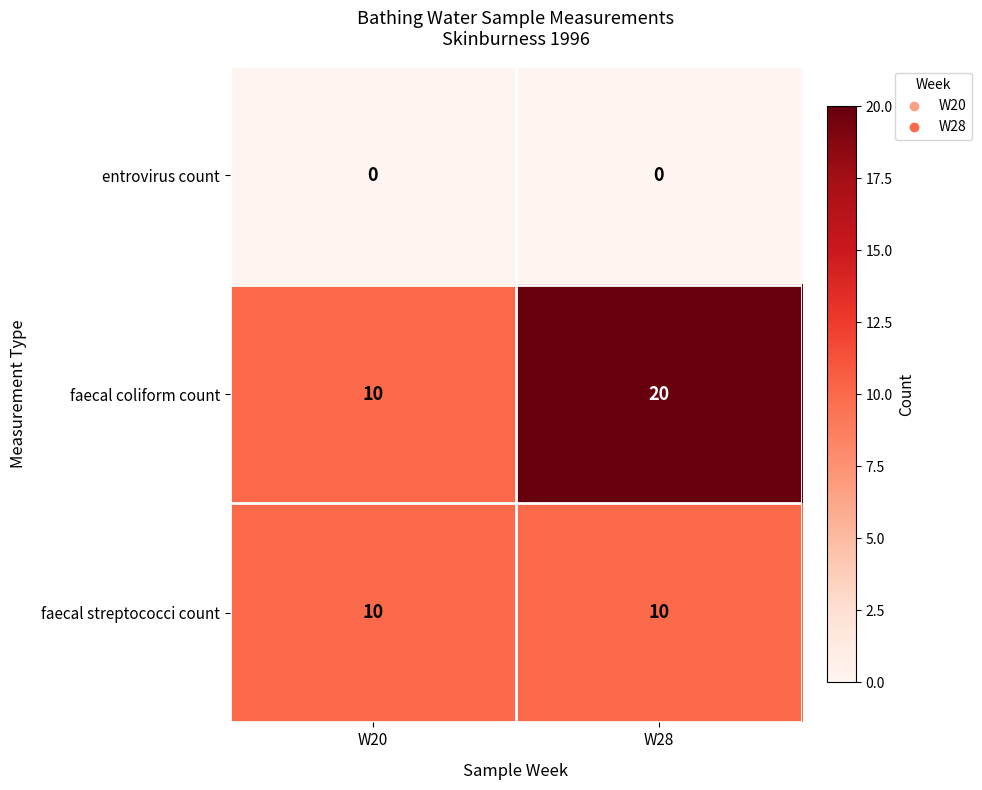

List the series in order of their overall mean, highest first.

faecal coliform count, faecal streptococci count, entrovirus count